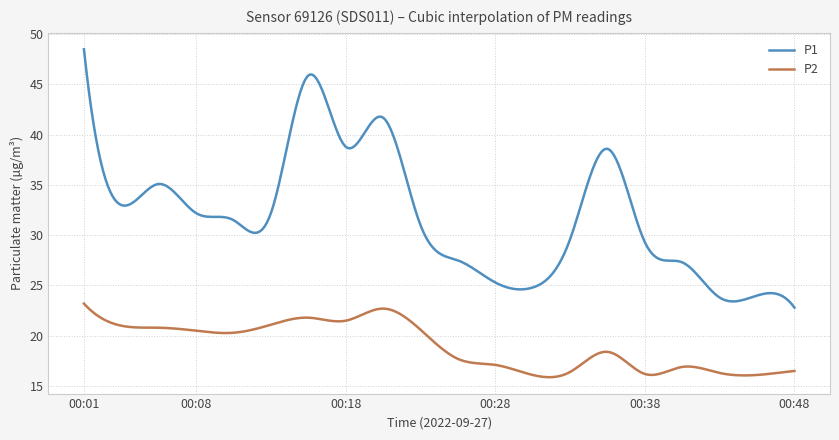

Which series has the widest spread of values?

P1